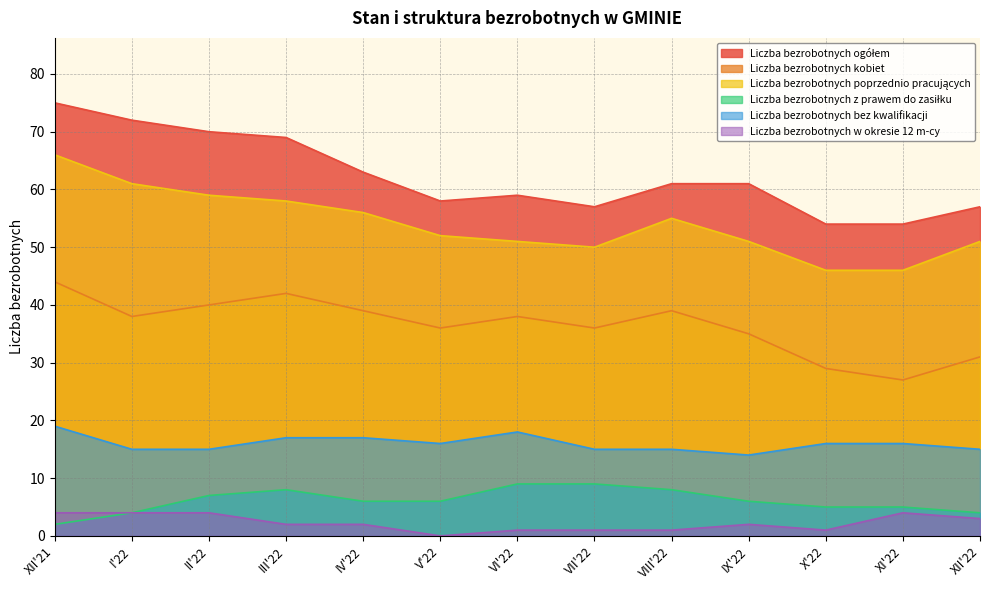

Which has a higher value, VIII'22 or XII'21?

XII'21